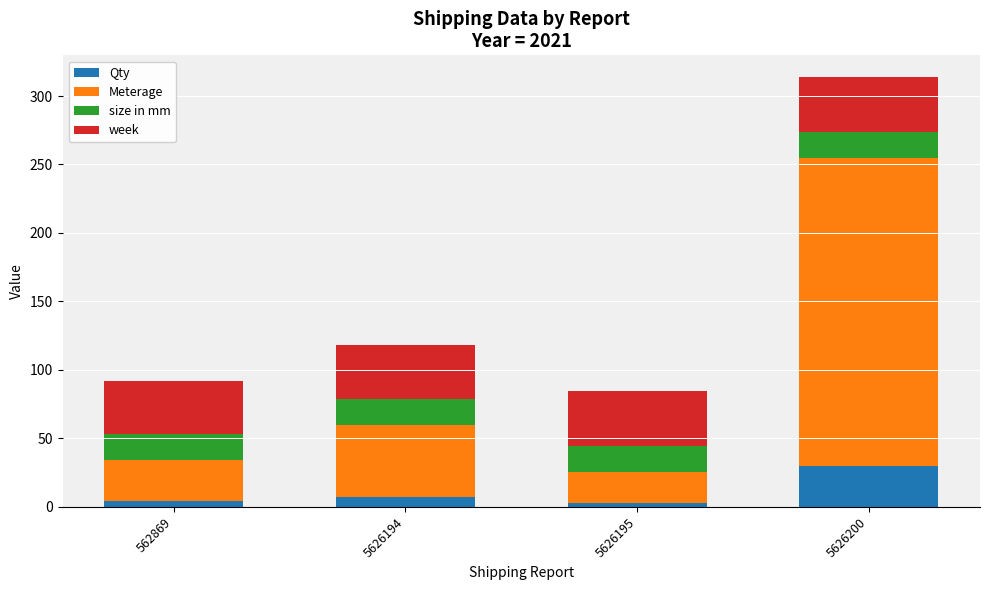

What is the difference between the second highest and second lowest values in the Qty series?

3.0